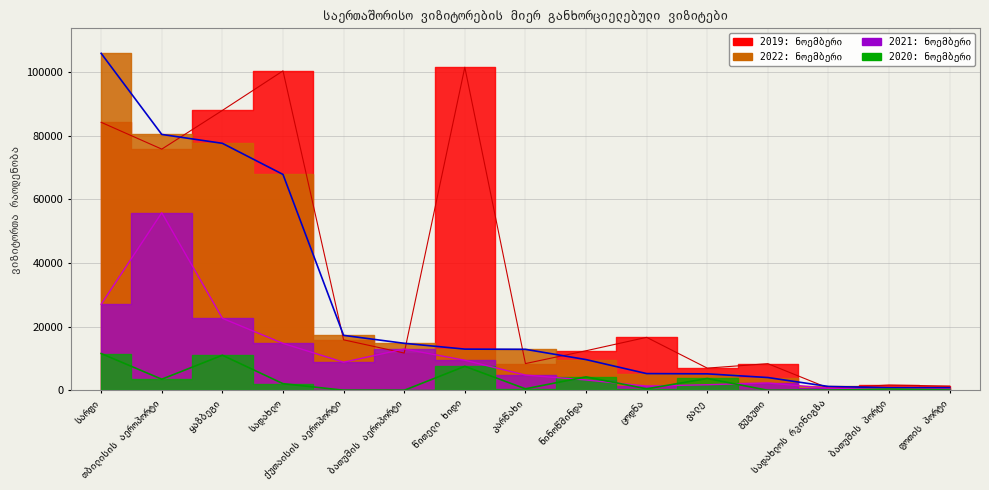

Which series ends up on top after the final intersection of 2019: ნოემბერი and 2021: ნოემბერი?

2019: ნოემბერი